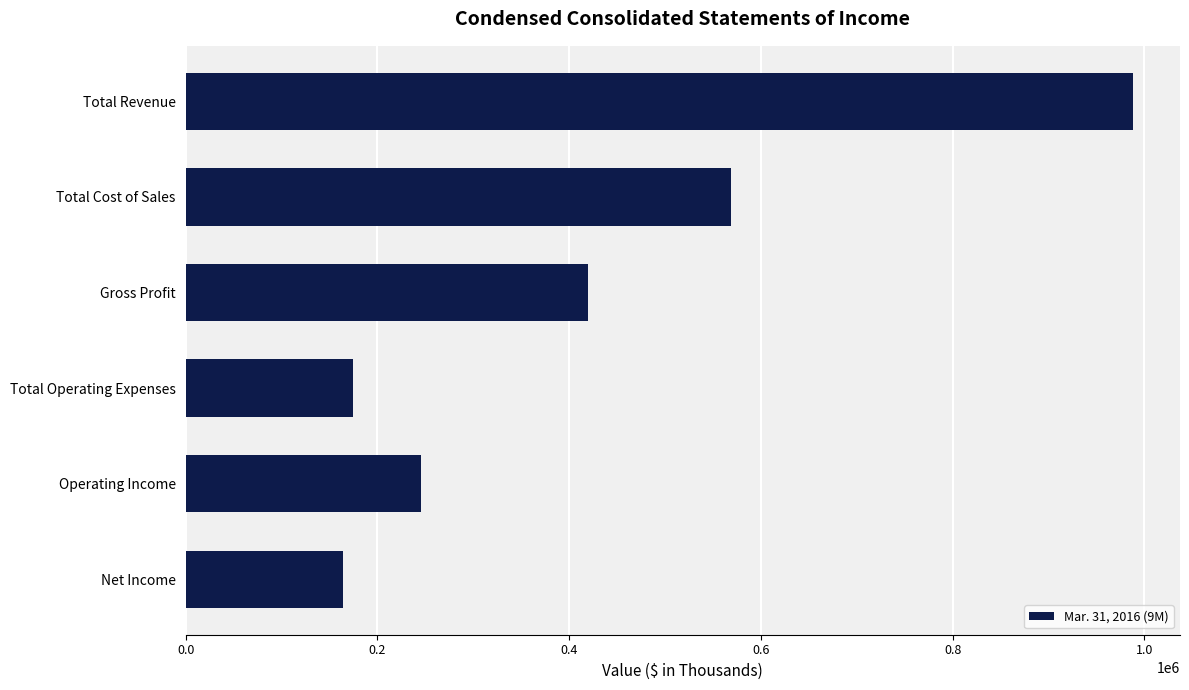

List the labels in order of value, largest first.

Total Revenue, Total Cost of Sales, Gross Profit, Operating Income, Total Operating Expenses, Net Income